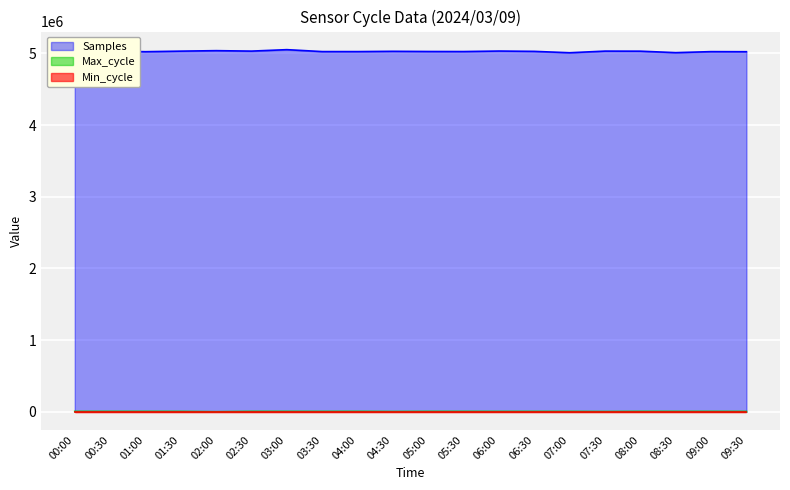

What is the label of the 8th point from the right?

06:00